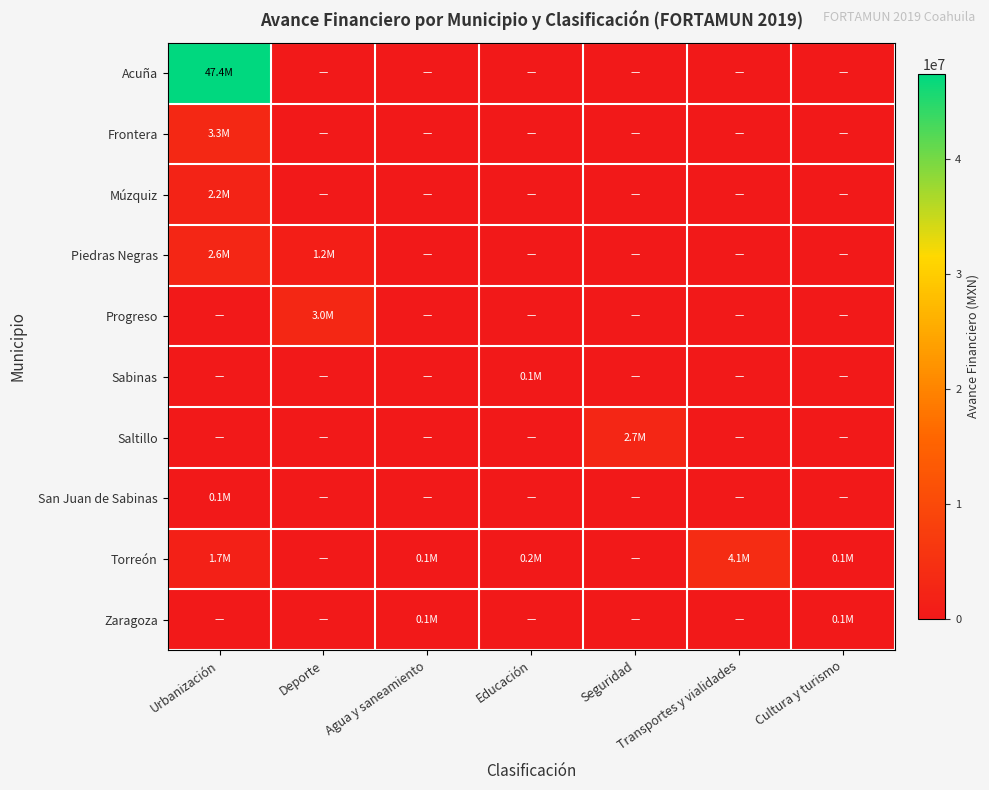

At which category does the chart reach its minimum across all series?

Deporte